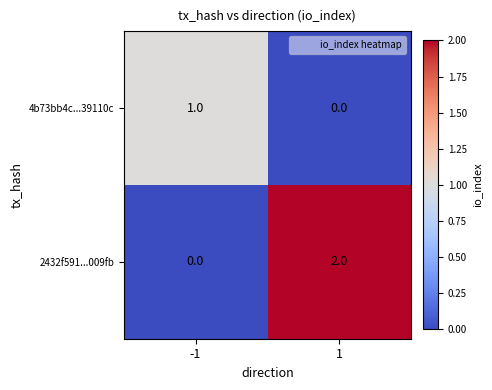

How many data points does each series have?

2